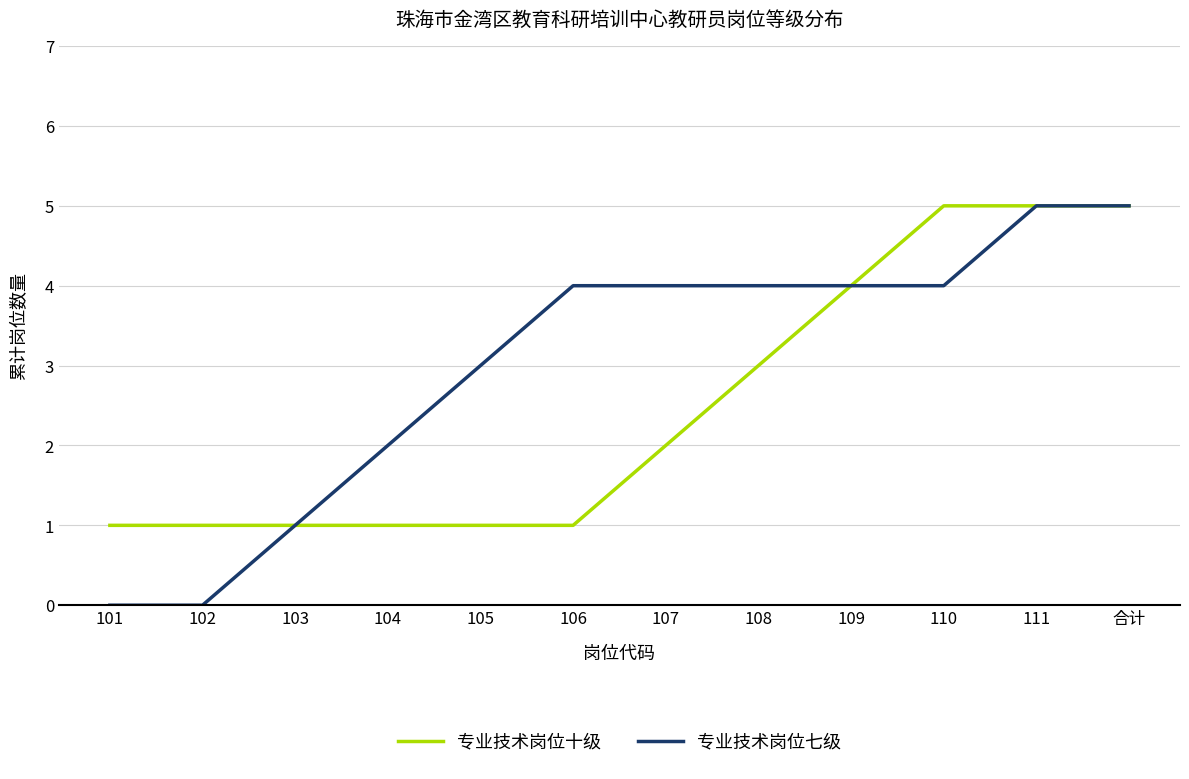

Which series has the largest total across all categories?

专业技术岗位七级